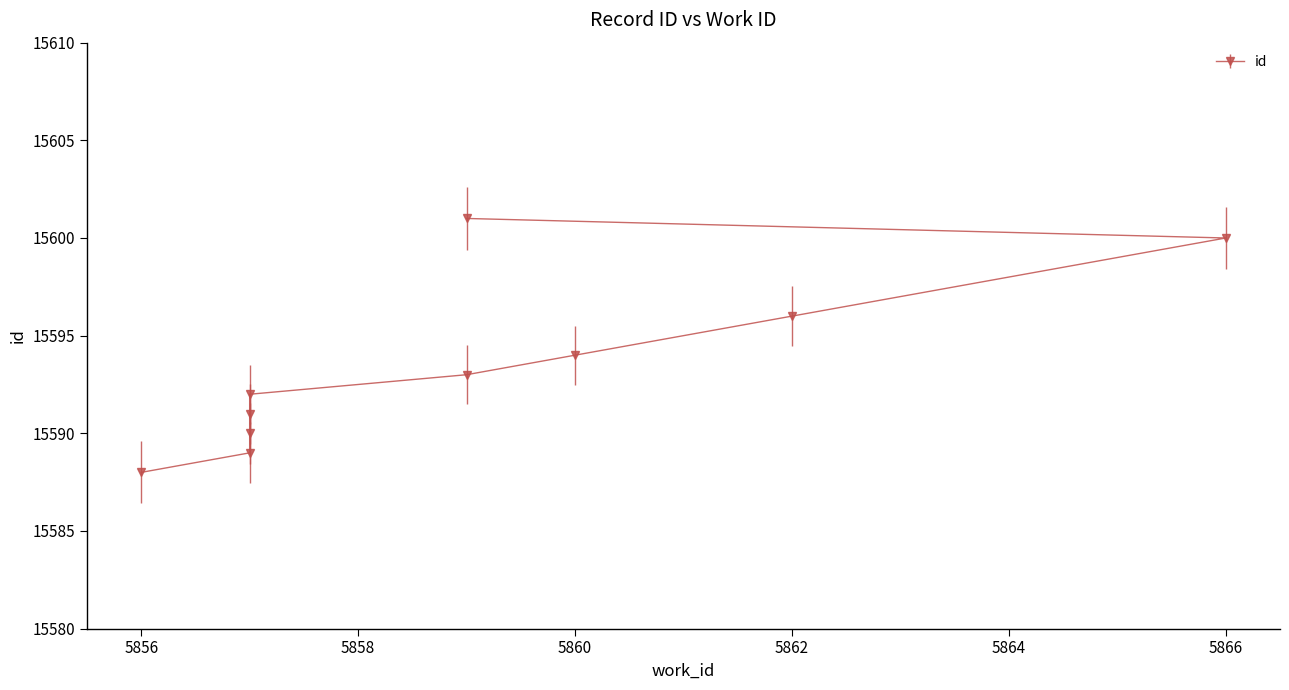

What is the difference between the second highest and second lowest values?

11